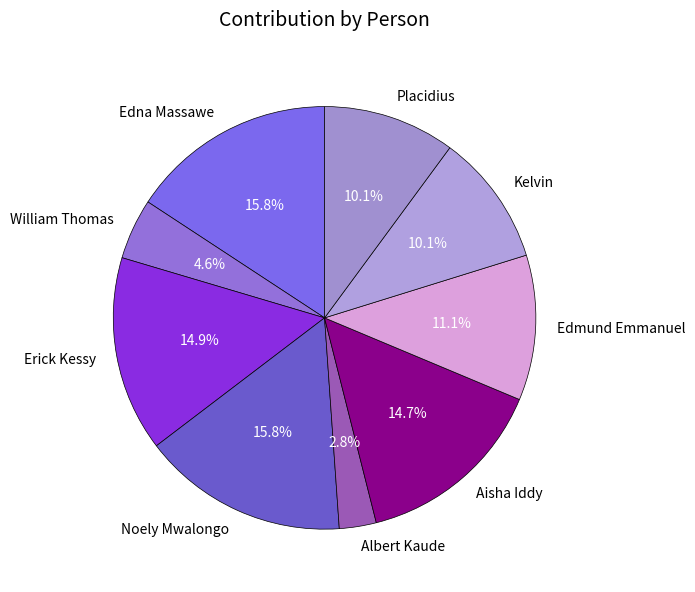

What is the total percentage of Noely Mwalongo and Placidius?

25.9%